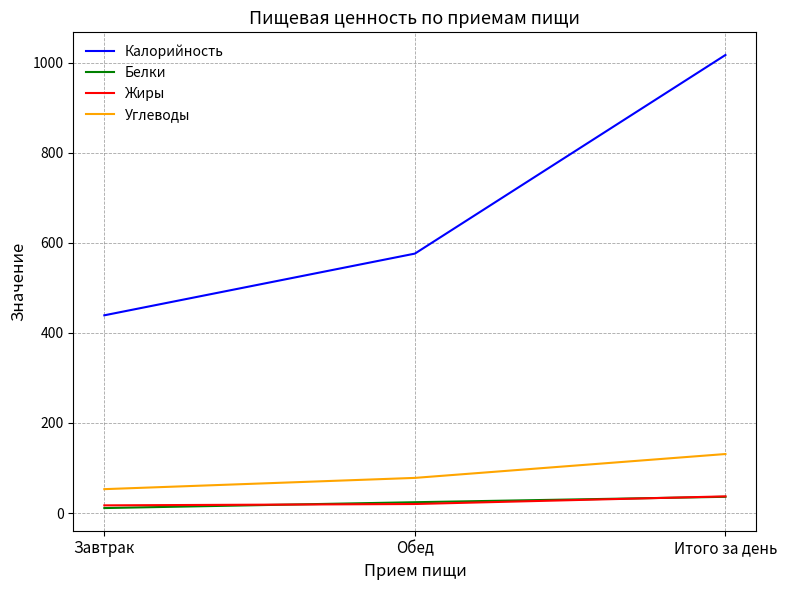

Count the number of categories in the chart.

3